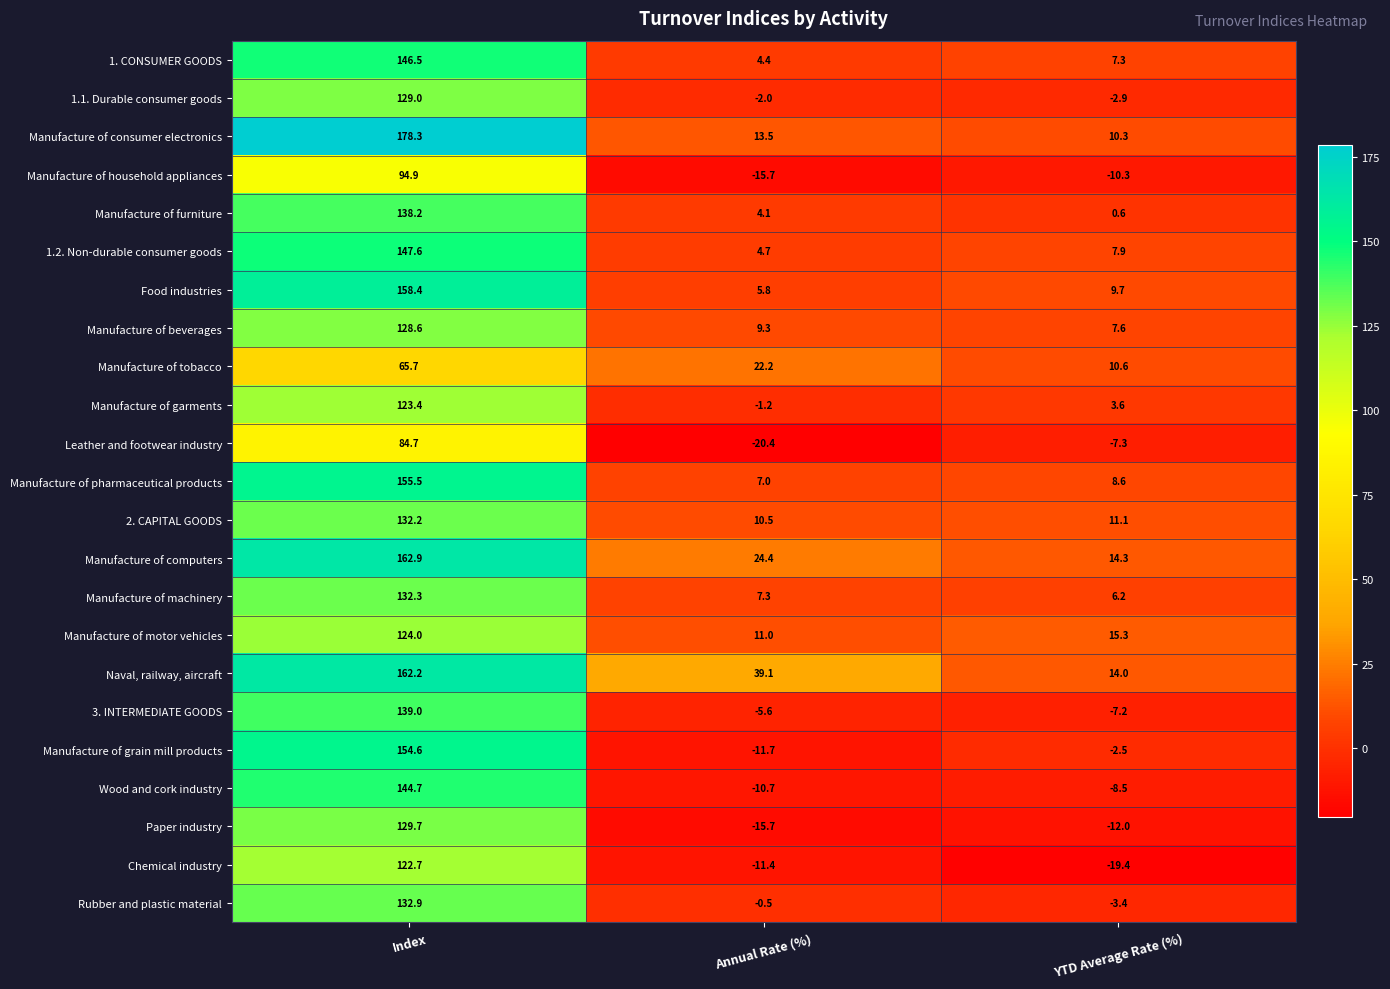

How many categories are shown in the chart?

3